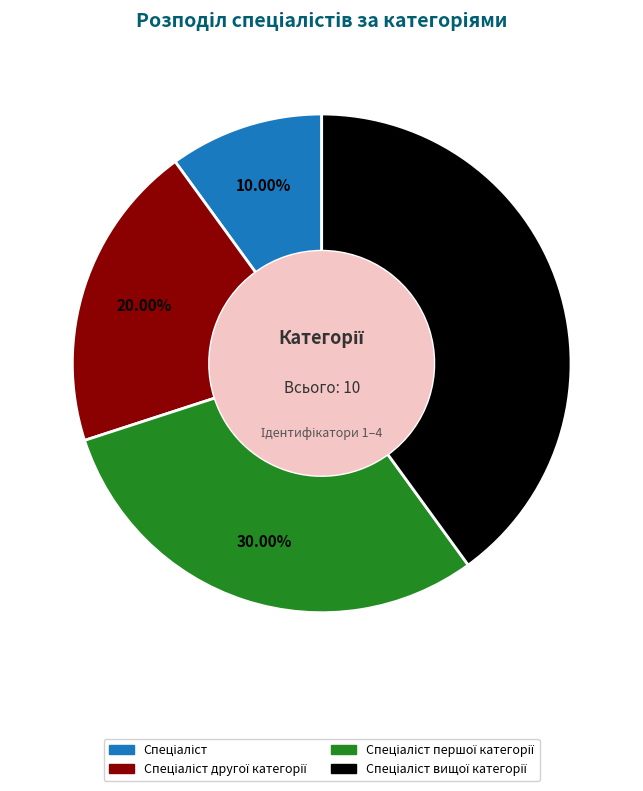

Is there any slice that represents more than half of the pie?

No